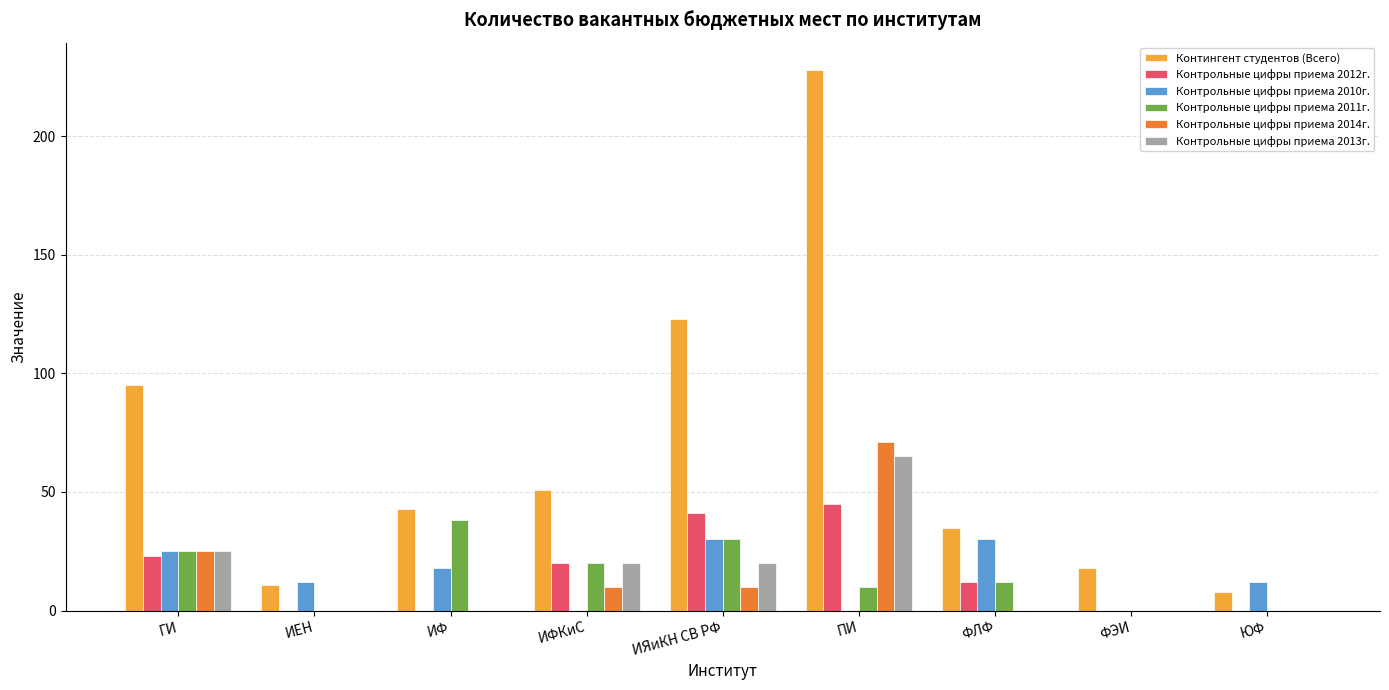

What is the highest value of the Контрольные цифры приема 2012г. series?

45